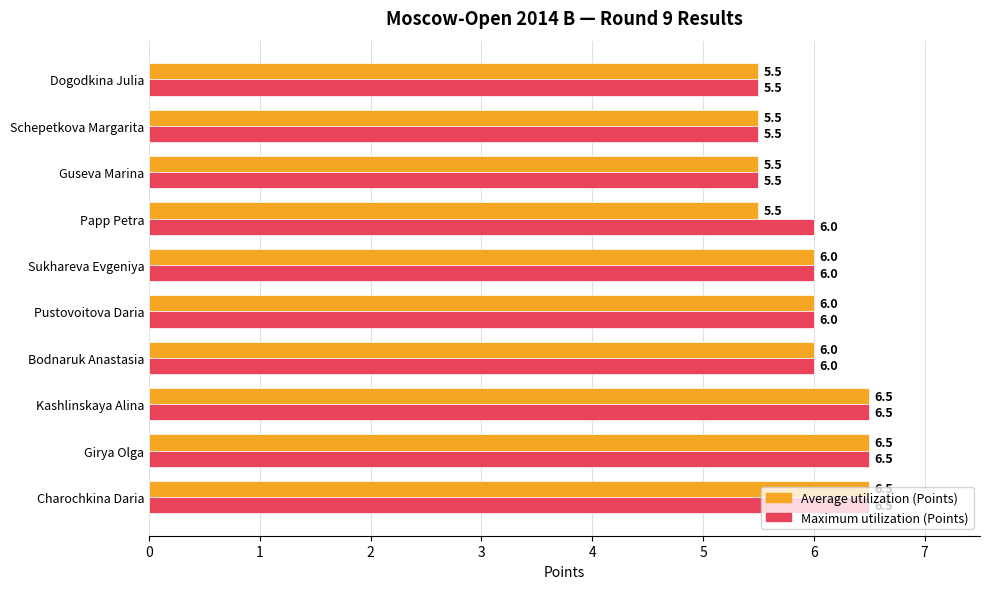

List the series in order of their overall mean, lowest first.

Average utilization (Points), Maximum utilization (Points)